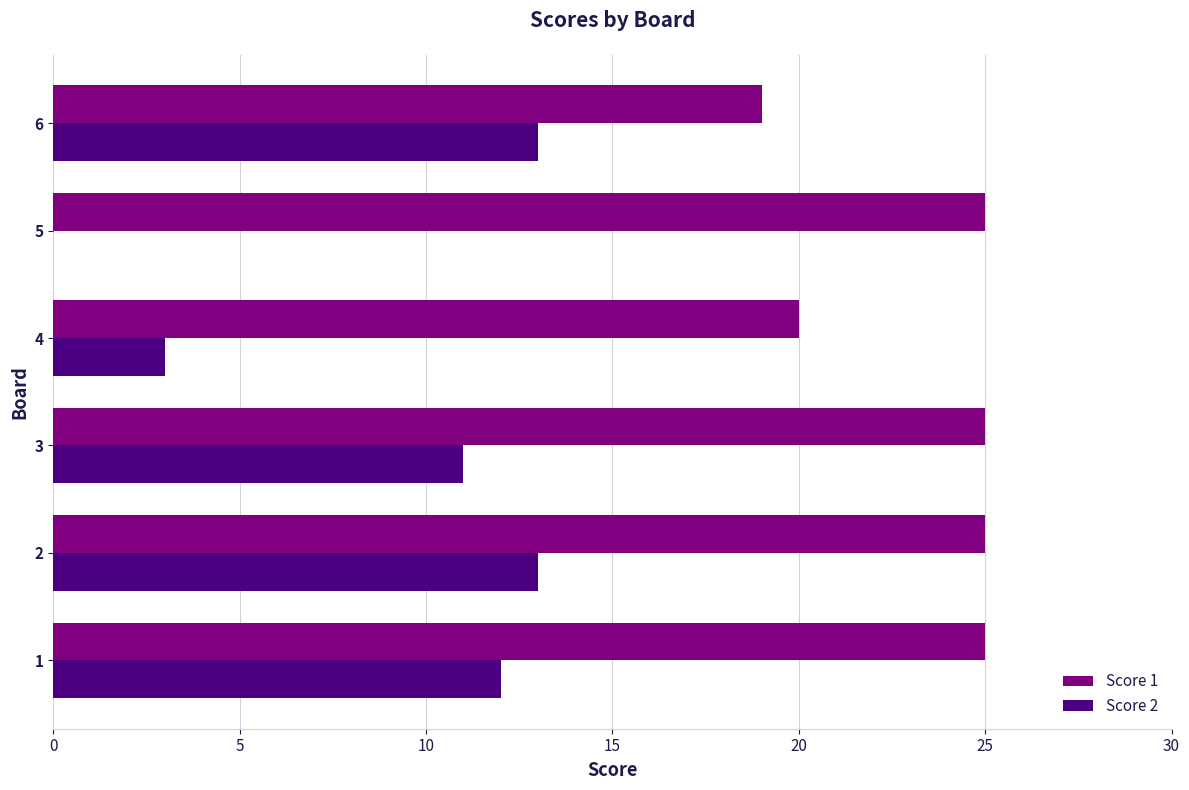

What is the sum of all Score 1 values?

139